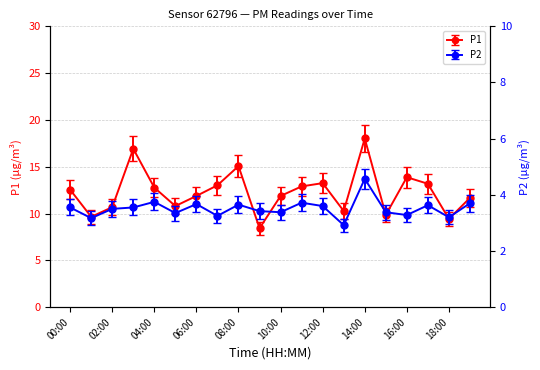

What is the minimum value shown in the chart?

2.9